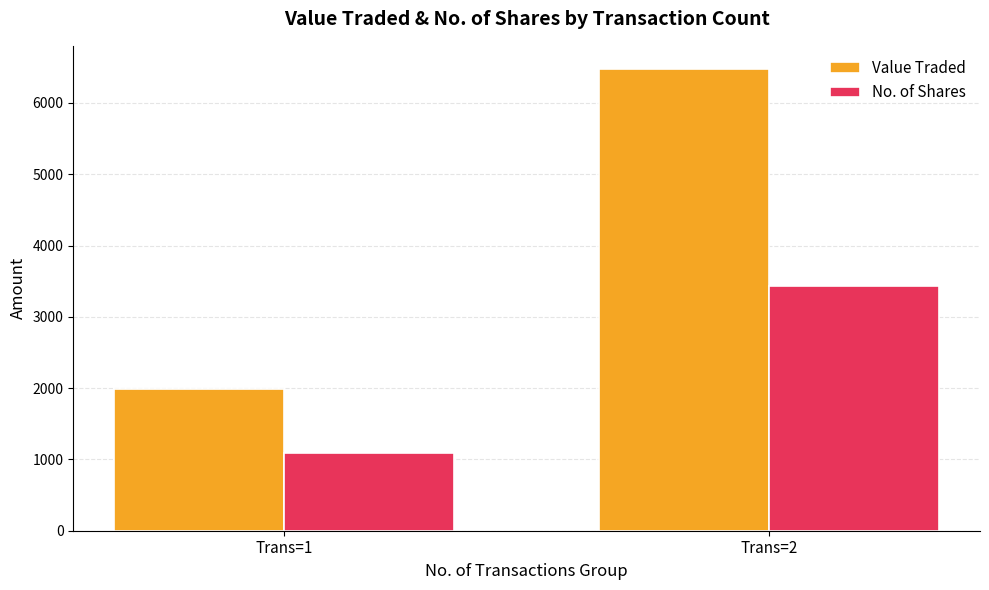

Rank the series by their average value, from highest to lowest.

Value Traded, No. of Shares